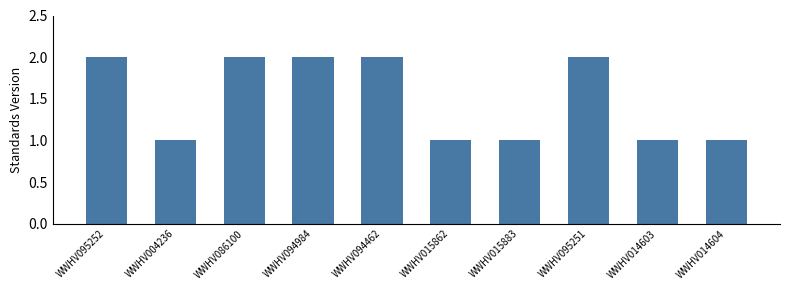

What is the ratio of the value at WWHV095251 to the value at WWHV014604?

2.0